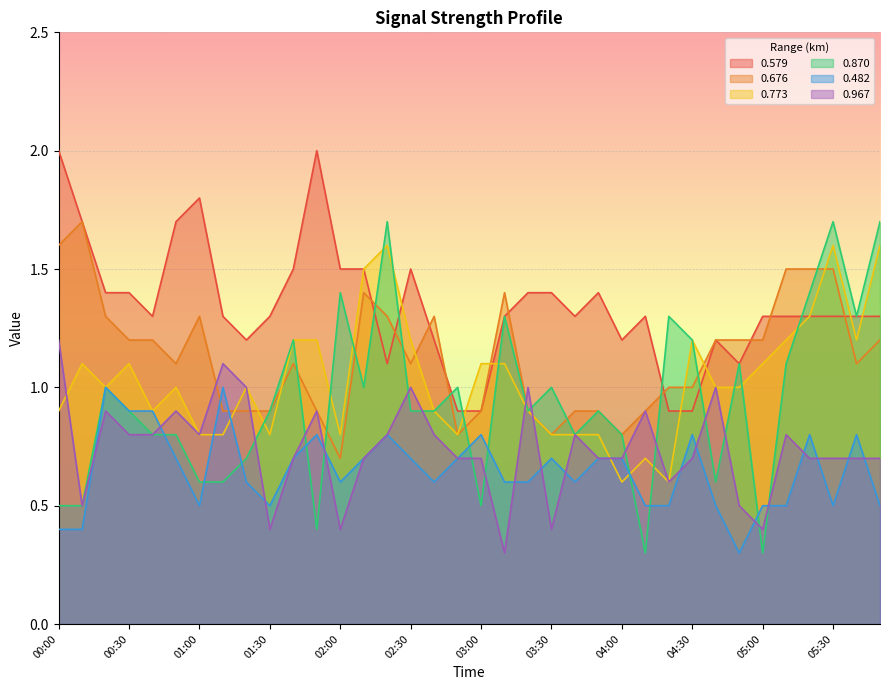

At which label does 0.967 reach its peak?

00:00